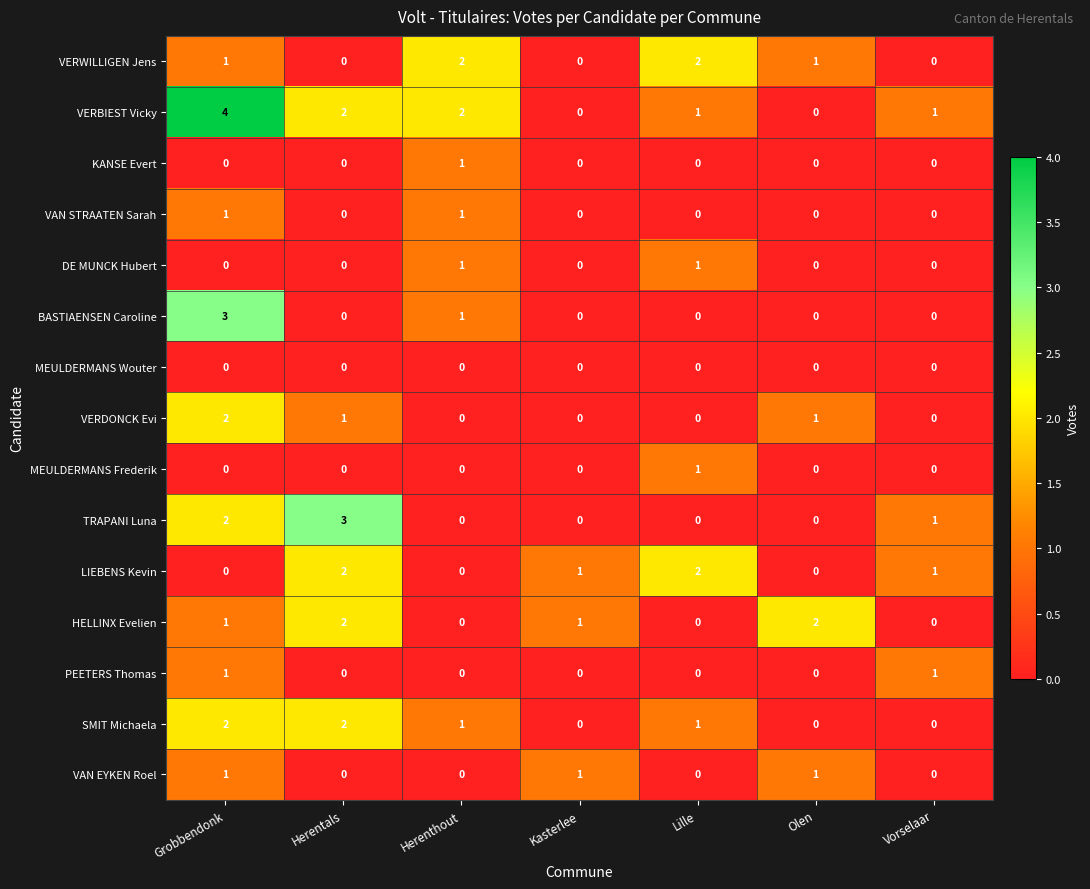

How many values in VAN STRAATEN Sarah are above zero?

2